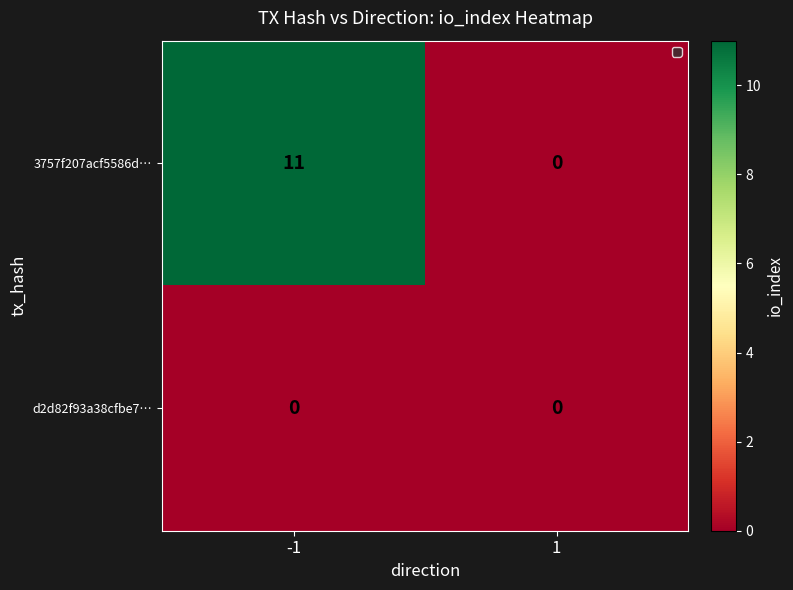

Rank the series by their maximum value, from lowest to highest.

d2d82f93a38cfbe7…, 3757f207acf5586d…